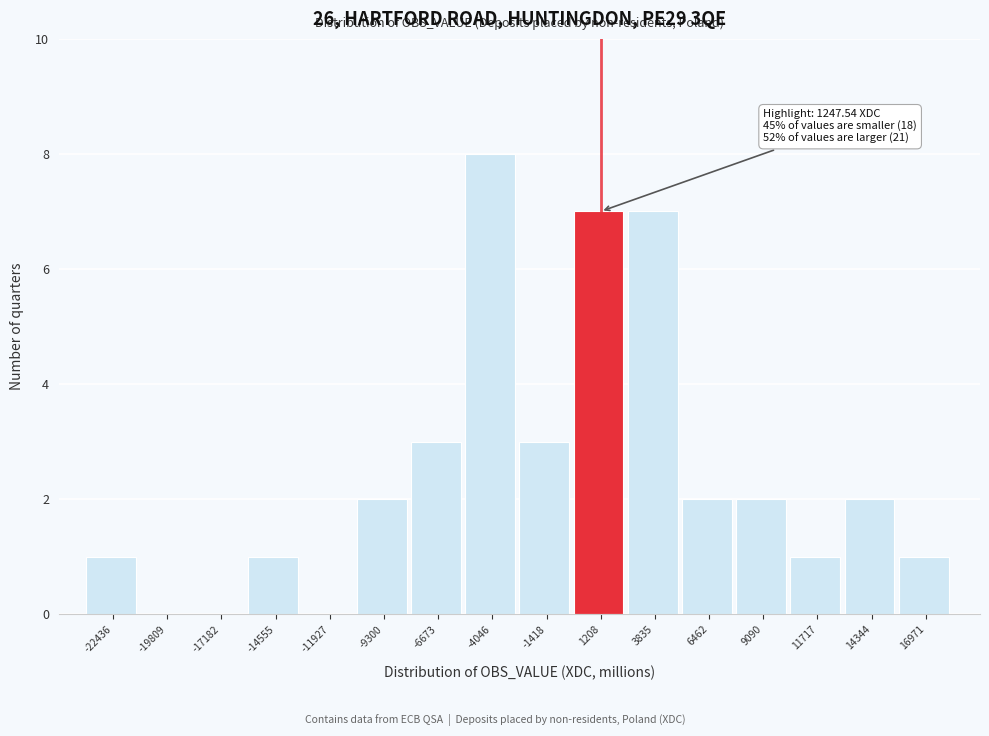

Reading right to left, what are all the values shown in this chart?

16971=1	14344=2	11717=1	9090=2	6462=2	3835=7	1208=7	-1418=3	-4046=8	-6673=3	-9300=2	-11927=0	-14555=1	-17182=0	-19809=0	-22436=1